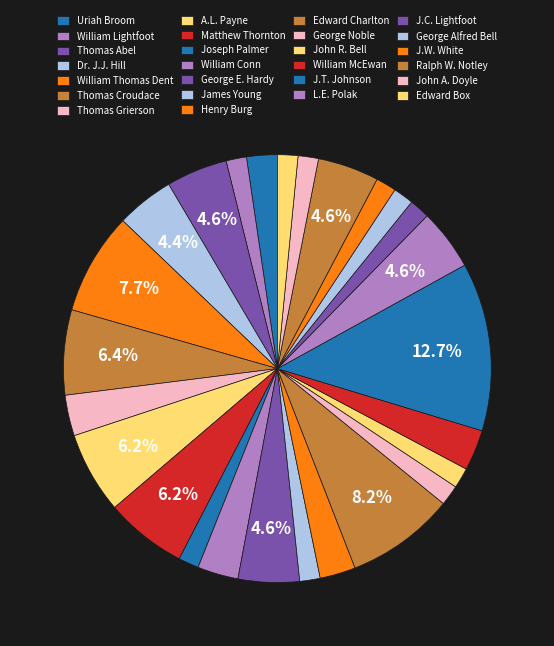

Rank the categories by value from lowest to highest.

William Lightfoot, Joseph Palmer, James Young, George Noble, John R. Bell, J.C. Lightfoot, George Alfred Bell, J.W. White, John A. Doyle, Edward Box, Uriah Broom, Henry Burg, Thomas Grierson, William Conn, William McEwan, Dr. J.J. Hill, Thomas Abel, George E. Hardy, L.E. Polak, Ralph W. Notley, A.L. Payne, Matthew Thornton, Thomas Croudace, William Thomas Dent, Edward Charlton, J.T. Johnson